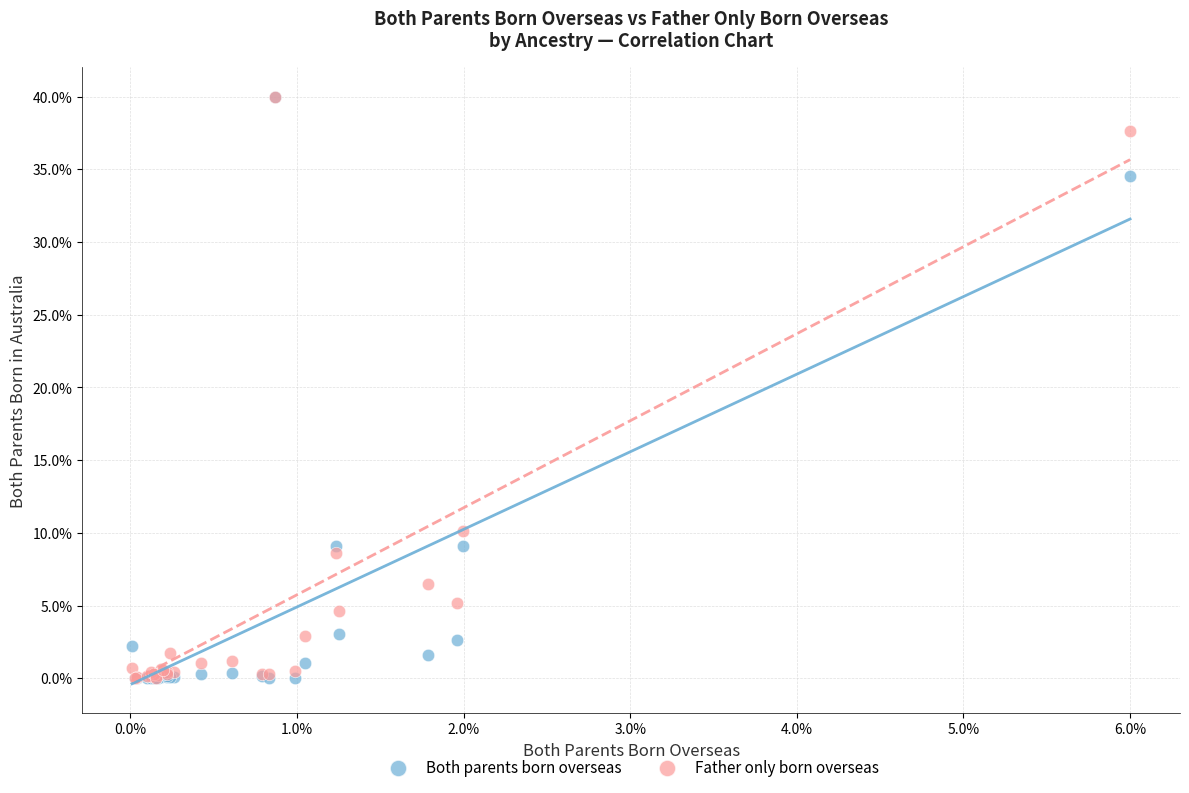

In the Father only born overseas series, what Y value is closest to 20?

10.1